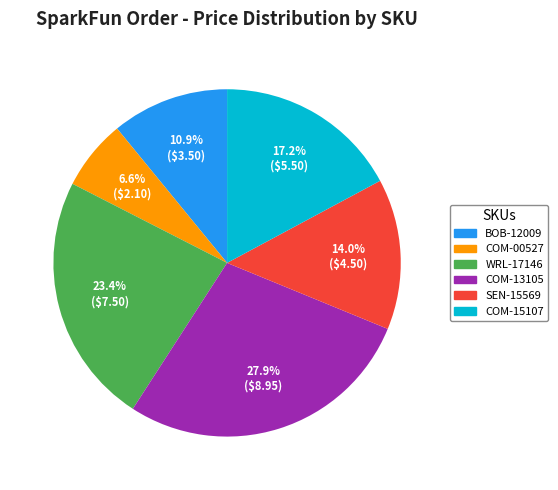

Does SEN-15569 account for over 50% of the chart?

No